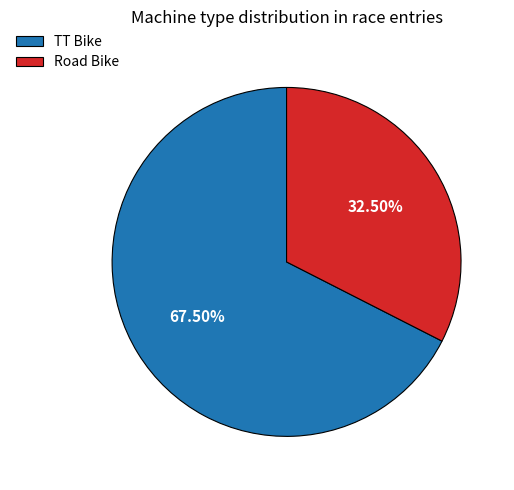

How many slices are in this pie chart?

2